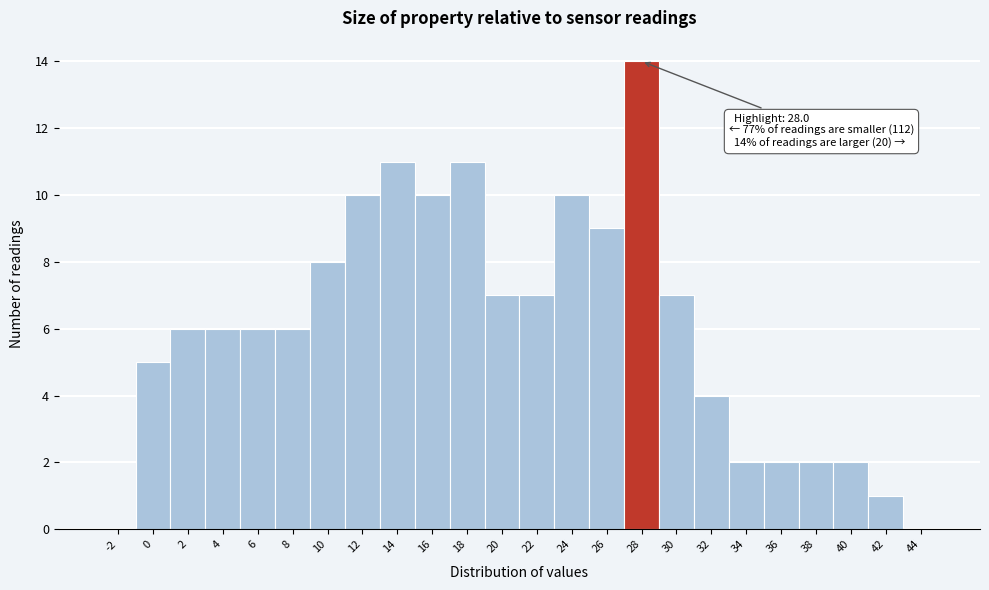

Reading left to right, transcribe all the data shown in this chart.

-2=0	0=5	2=6	4=6	6=6	8=6	10=8	12=10	14=11	16=10	18=11	20=7	22=7	24=10	26=9	28=14	30=7	32=4	34=2	36=2	38=2	40=2	42=1	44=0